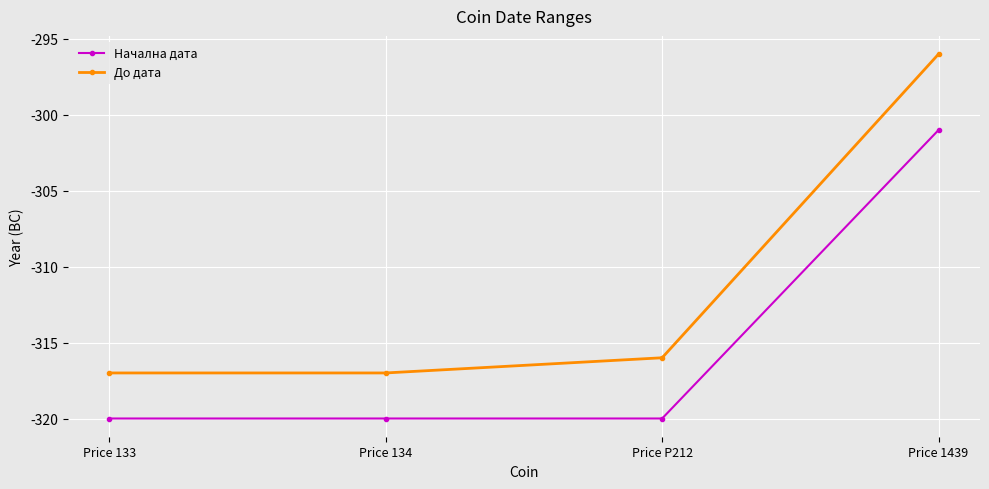

Reading right to left, list all the values displayed in this chart.

Начална дата: -301	-320	-320	-320
До дата: -296	-316	-317	-317